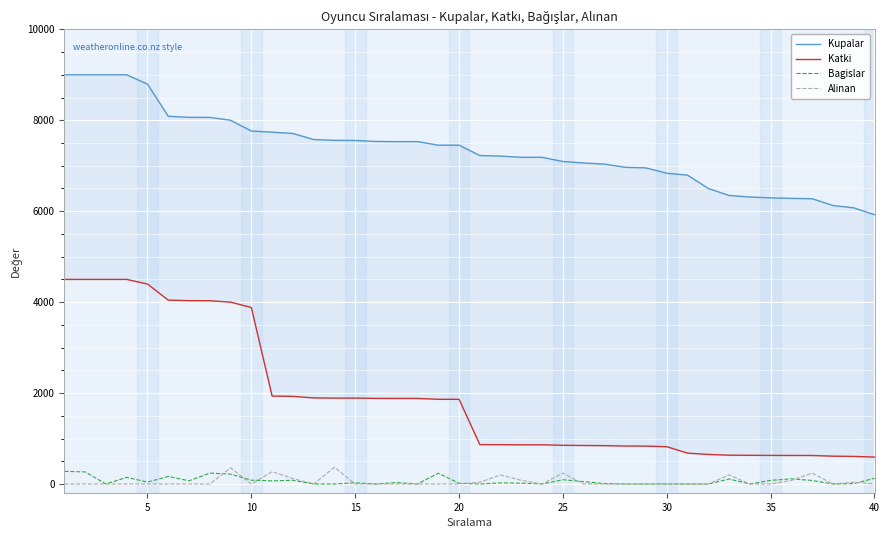

True or false: Katki and Kupalar cross at least once.

False